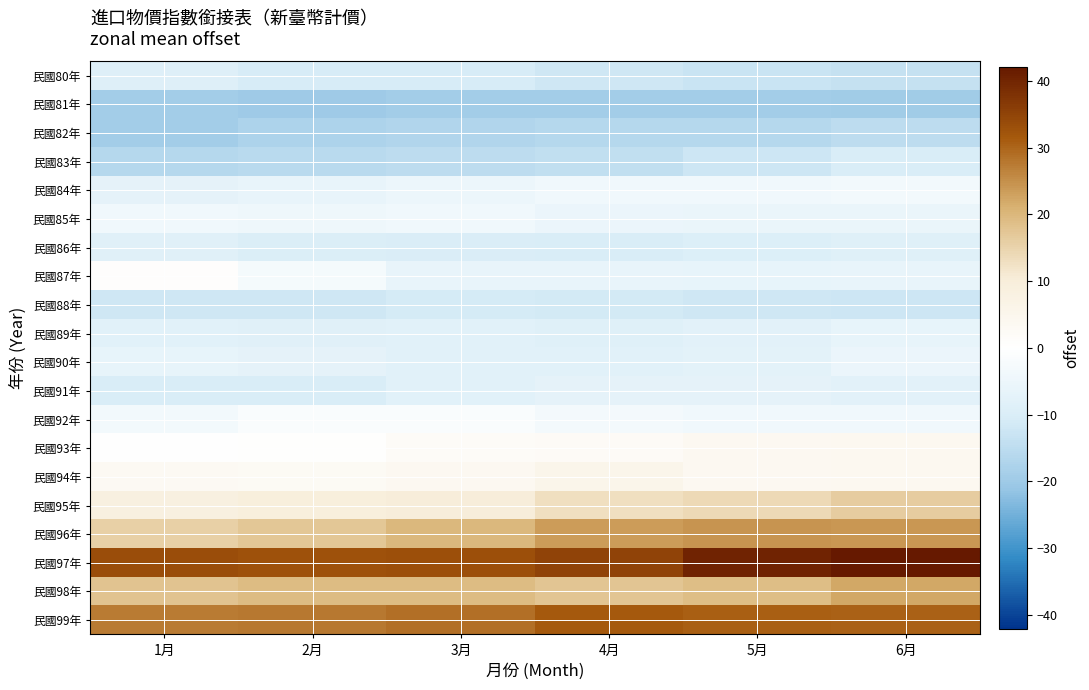

Reading left to right, list all the values displayed in this chart.

民國80年: 1月=-9.1	2月=-10.5	3月=-10.6	4月=-12.1	5月=-13.0	6月=-13.6
民國81年: 1月=-19.1	2月=-20.0	3月=-19.4	4月=-19.3	5月=-19.3	6月=-19.5
民國82年: 1月=-19.3	2月=-17.6	3月=-16.8	4月=-16.2	5月=-16.2	6月=-15.1
民國83年: 1月=-16.2	2月=-15.5	3月=-15.0	4月=-14.2	5月=-12.4	6月=-10.5
民國84年: 1月=-6.9	2月=-6.0	3月=-5.0	4月=-4.2	5月=-4.2	6月=-3.3
民國85年: 1月=-4.0	2月=-4.4	3月=-4.1	4月=-5.3	5月=-5.7	6月=-5.6
民國86年: 1月=-8.5	2月=-9.7	3月=-9.9	4月=-10.5	5月=-9.2	6月=-8.6
民國87年: 1月=0.7	2月=-2.9	3月=-6.0	4月=-6.2	5月=-6.5	6月=-6.0
民國88年: 1月=-12.0	2月=-12.0	3月=-11.0	4月=-11.3	5月=-11.9	6月=-12.2
民國89年: 1月=-8.0	2月=-8.3	3月=-7.9	4月=-8.7	5月=-7.6	6月=-6.5
民國90年: 1月=-6.3	2月=-7.1	3月=-7.9	4月=-8.0	5月=-7.2	6月=-5.3
民國91年: 1月=-10.5	2月=-10.2	3月=-8.1	4月=-7.0	5月=-7.1	6月=-7.7
民國92年: 1月=-3.4	2月=-1.5	3月=-1.5	4月=-3.2	5月=-4.1	6月=-4.2
民國93年: 1月=0.3	2月=0.5	3月=2.0	4月=2.4	5月=3.9	6月=4.1
民國94年: 1月=3.2	2月=2.9	3月=3.9	4月=5.7	5月=3.8	6月=4.1
民國95年: 1月=8.3	2月=9.5	3月=10.1	4月=12.9	5月=13.9	6月=16.4
民國96年: 1月=15.5	2月=17.3	3月=20.0	4月=23.4	5月=24.5	6月=24.0
民國97年: 1月=33.4	2月=32.8	3月=33.2	4月=35.1	5月=40.3	6月=42.1
民國98年: 1月=18.0	2月=19.2	3月=19.1	4月=17.6	5月=18.9	6月=22.3
民國99年: 1月=27.5	2月=28.0	3月=28.8	4月=31.3	5月=30.8	6月=30.3